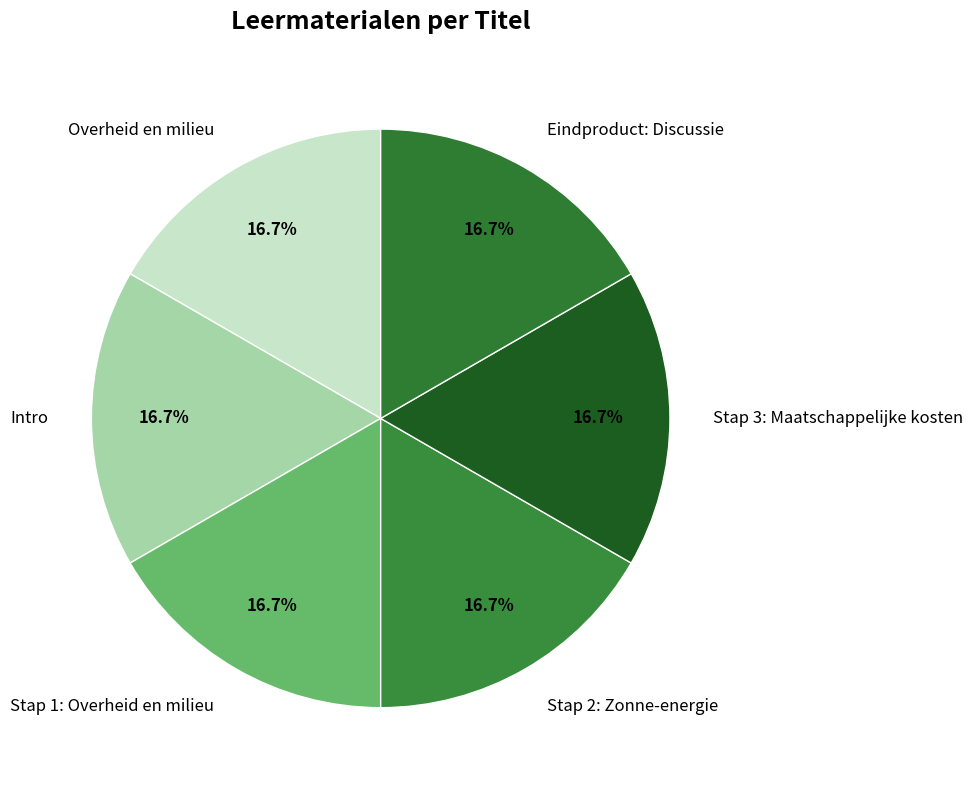

To the nearest percent, what is the average slice percentage?

17%